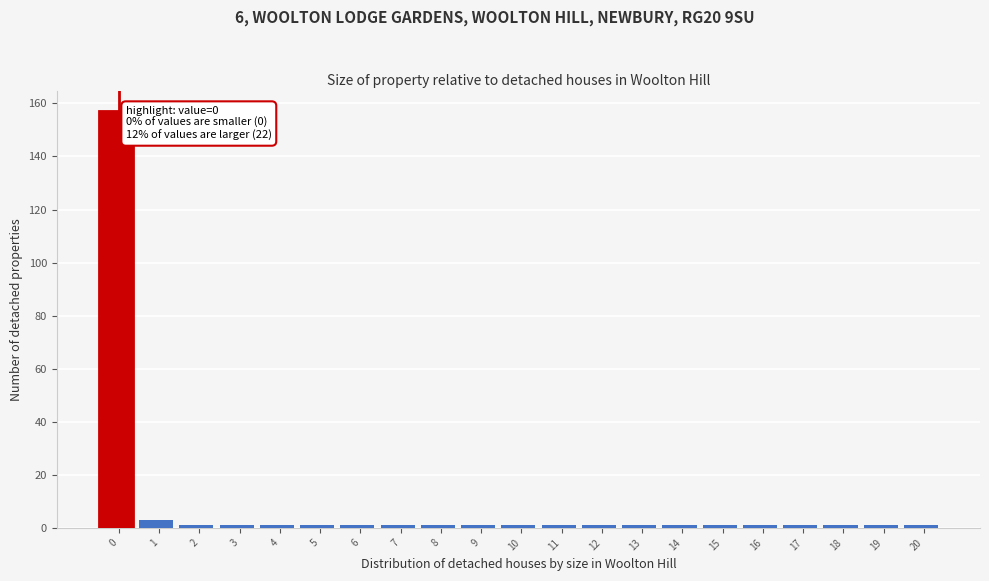

Reading left to right, extract all data points from this chart.

0=157	1=3	2=1	3=1	4=1	5=1	6=1	7=1	8=1	9=1	10=1	11=1	12=1	13=1	14=1	15=1	16=1	17=1	18=1	19=1	20=1